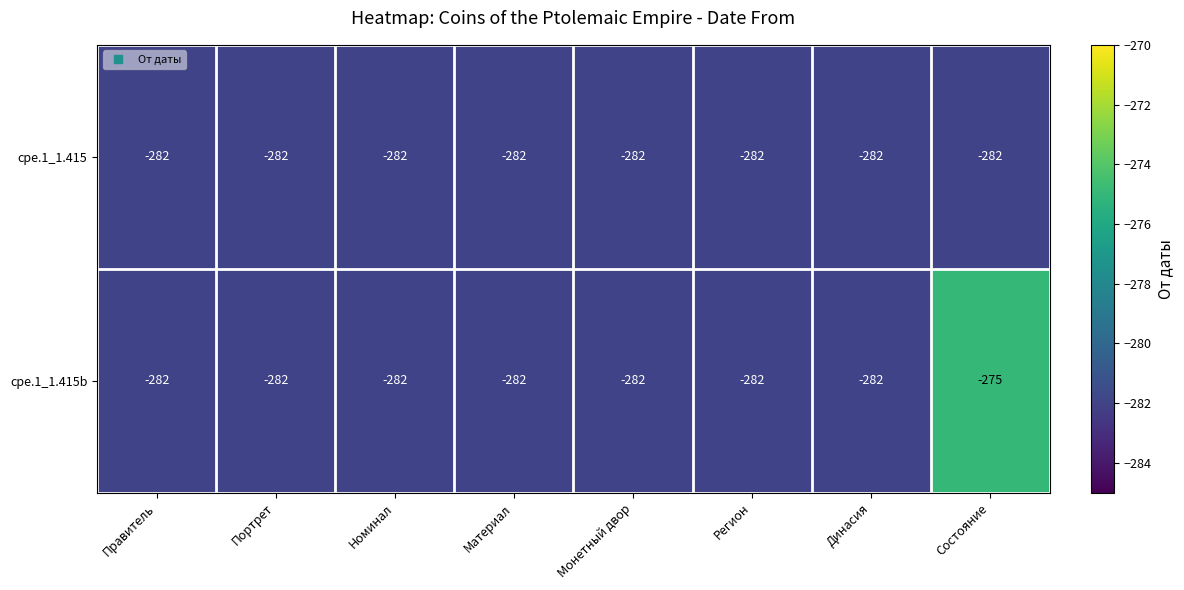

The cpe.1_1.415b series shows -275 at Состояние. True or false?

True